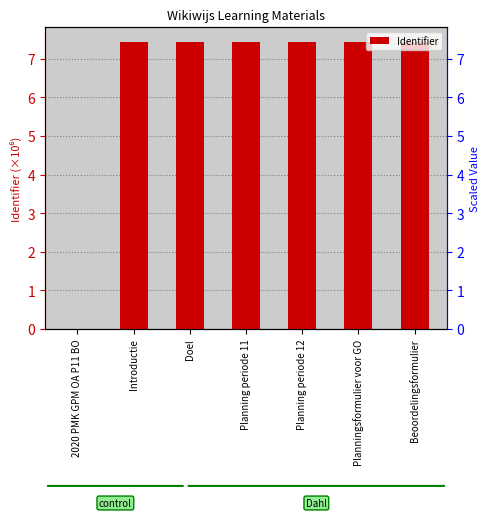

What is the greatest value displayed?

7.4